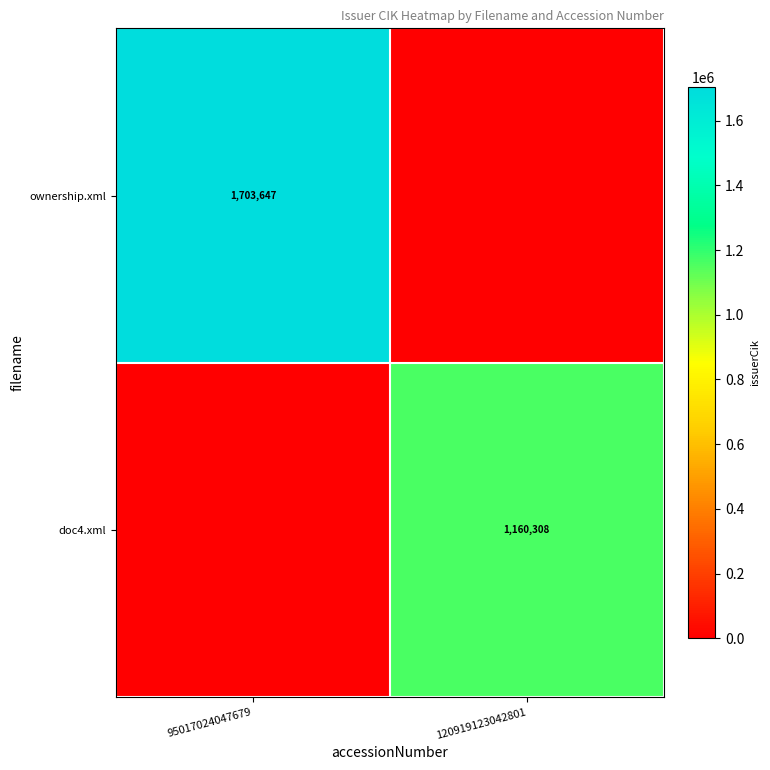

Which label corresponds to the smallest value in the chart?

120919123042801